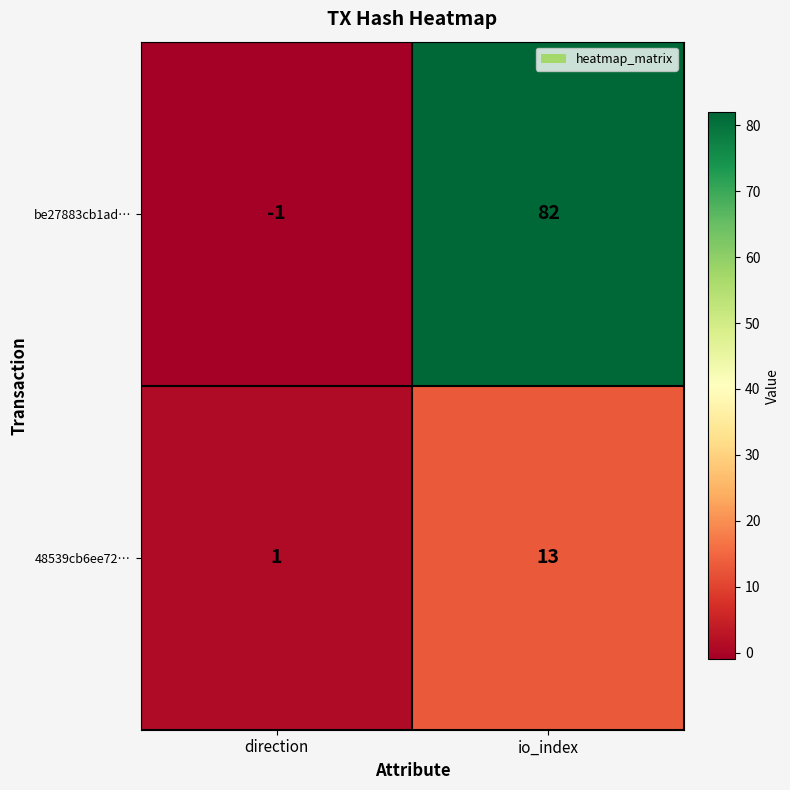

List the series in order of their overall mean, lowest first.

48539cb6ee72…, be27883cb1ad…